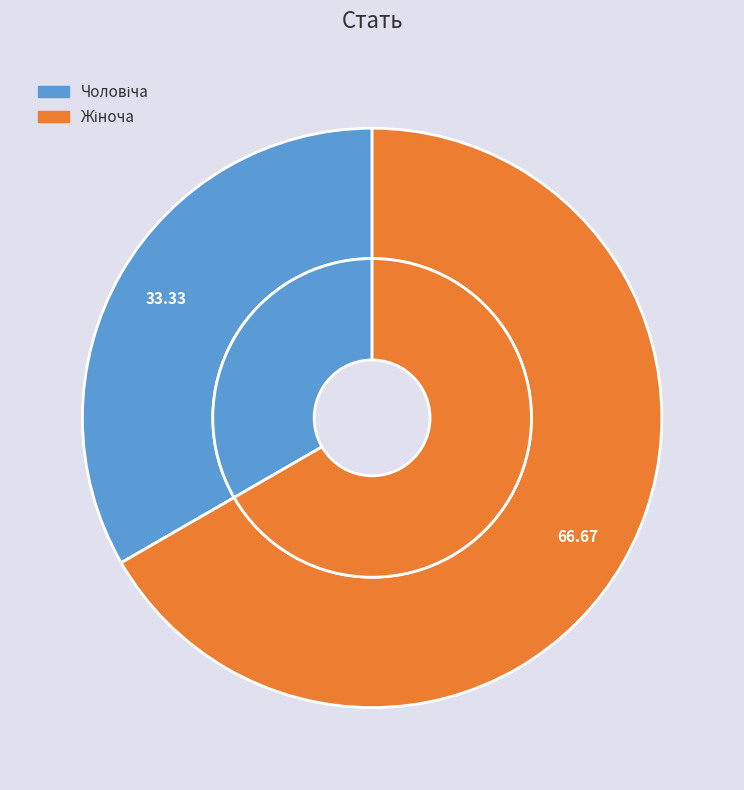

Count the number of slices in the pie.

2